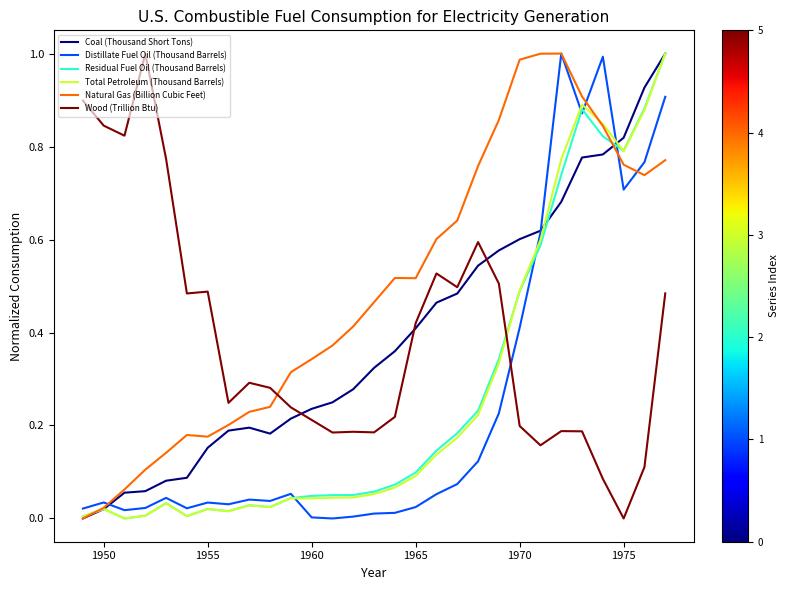

Which series has the largest total across all categories?

Natural Gas (Billion Cubic Feet)